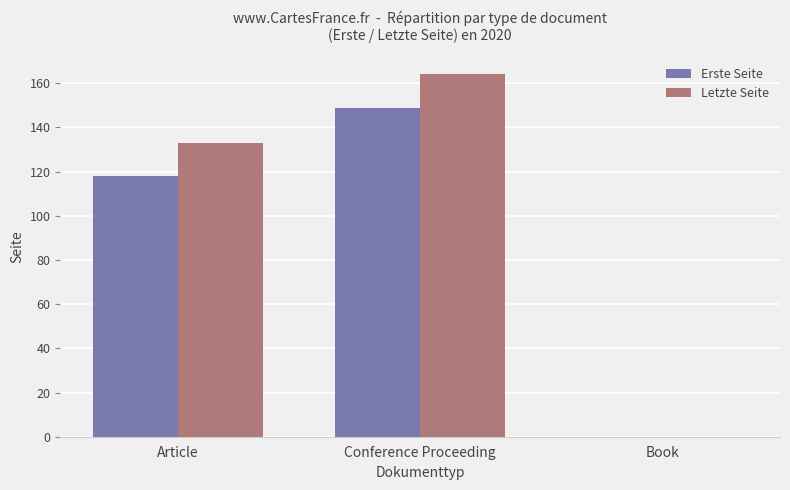

True or false: Erste Seite has a value of 118 at Article.

True